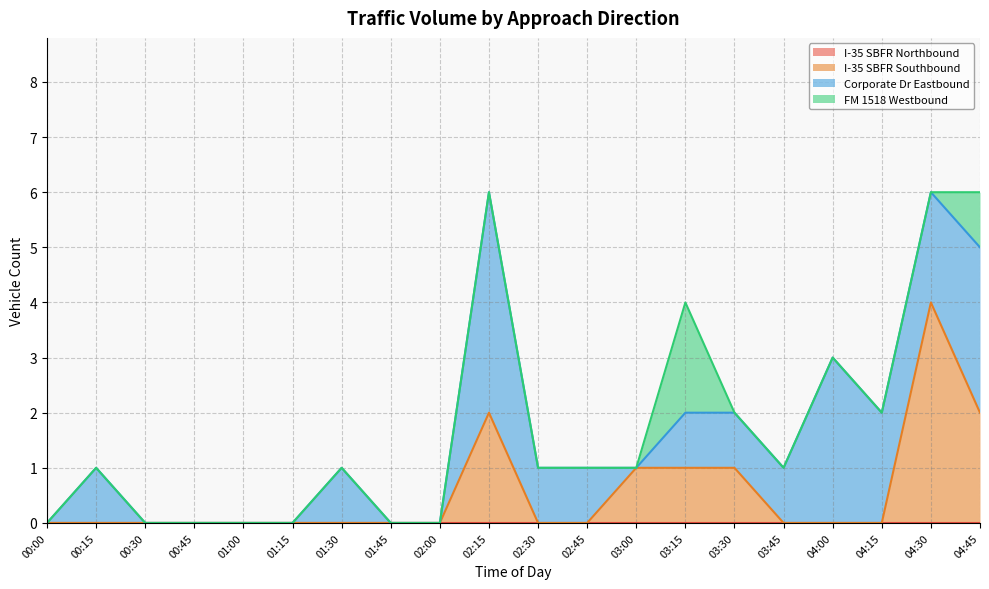

The value of FM 1518 Westbound at 04:30 is -1. True or false?

False